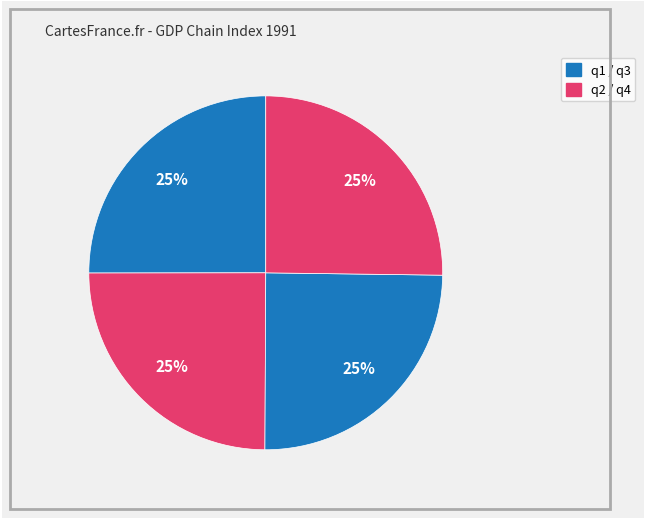

How many slices are in this pie chart?

4